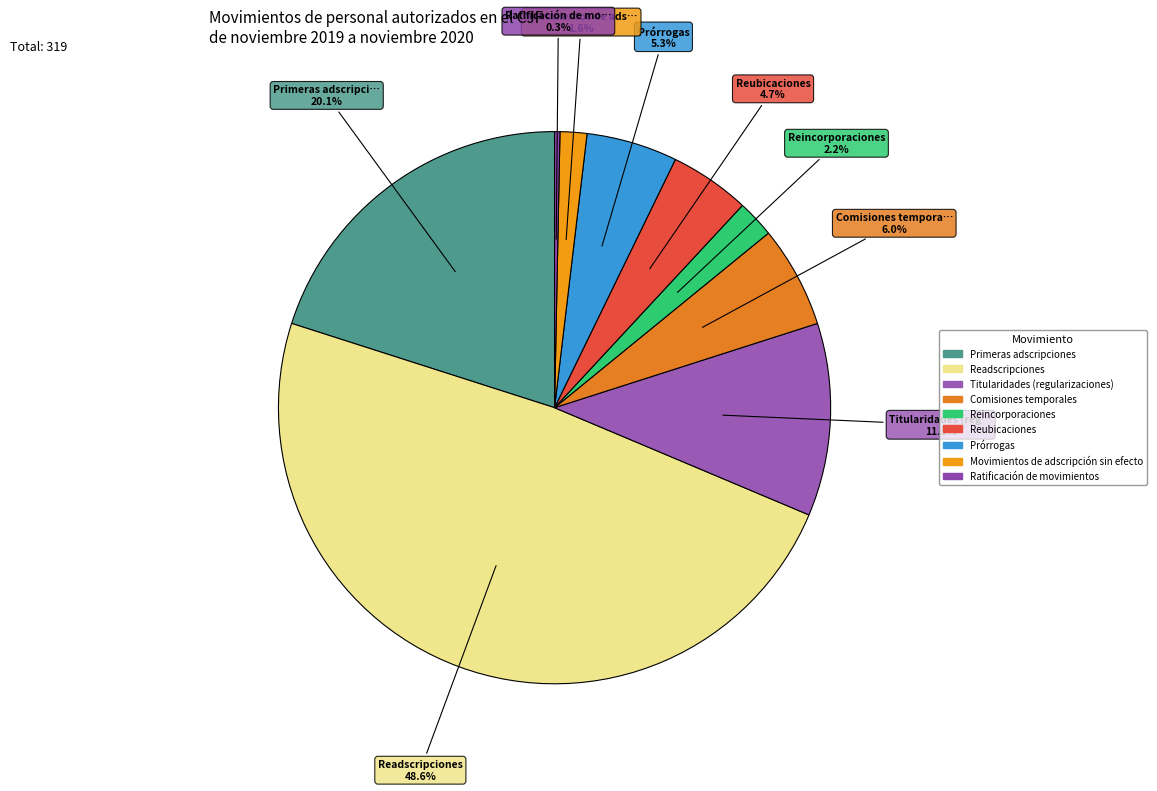

Is it true that Comisiones temporales is 6% of the pie?

True